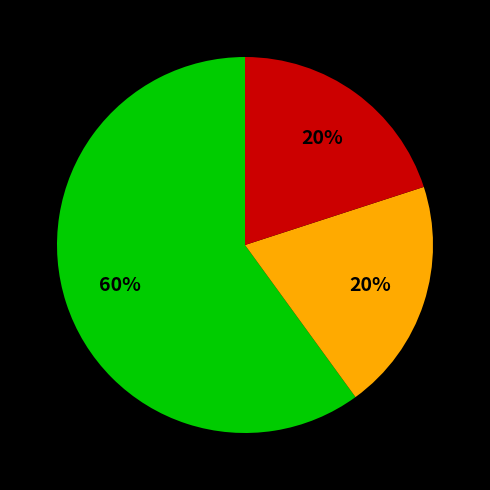

Count the number of slices in the pie.

3